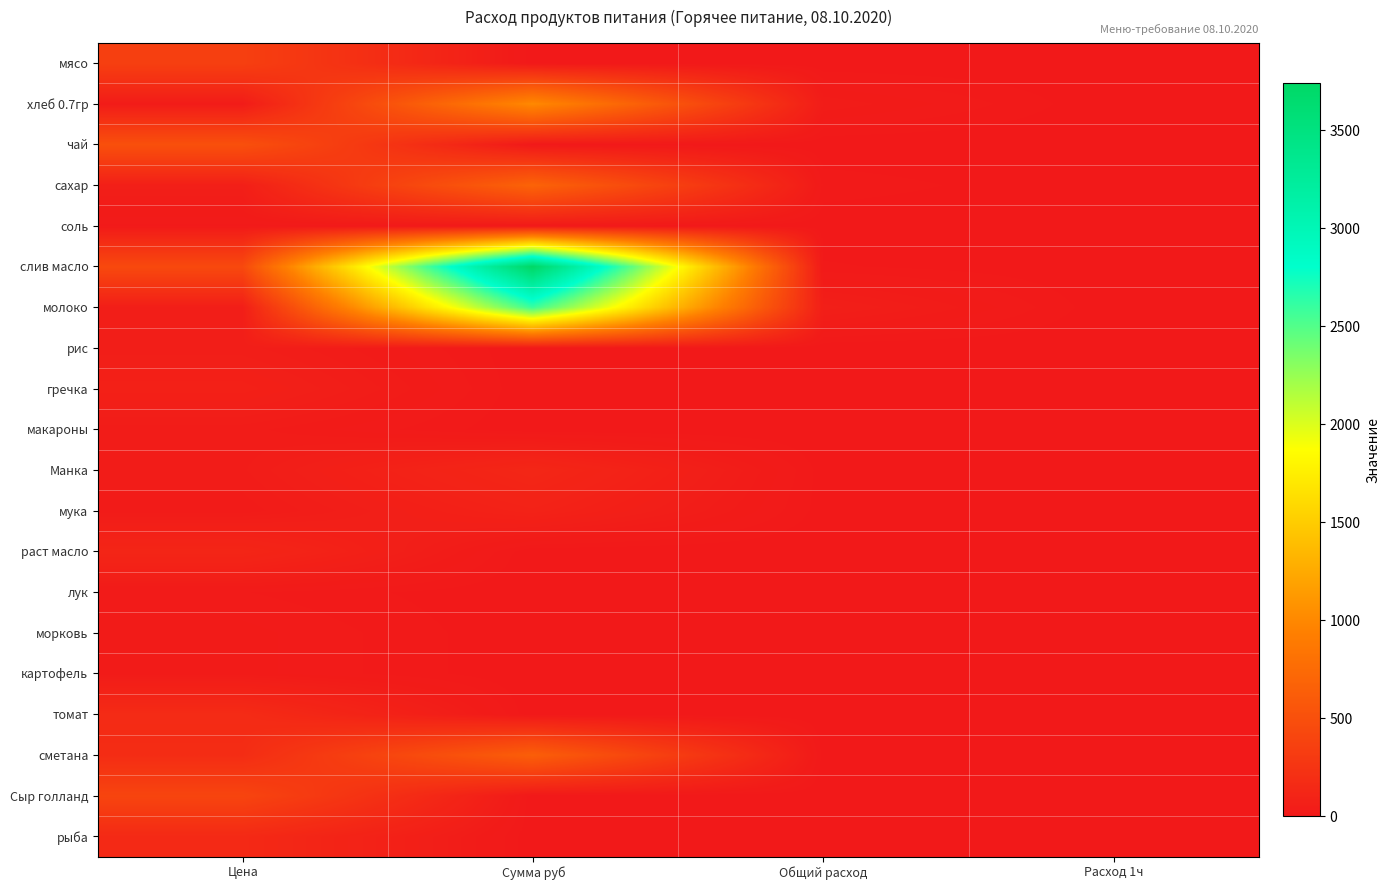

Which series has the largest total across all categories?

слив масло